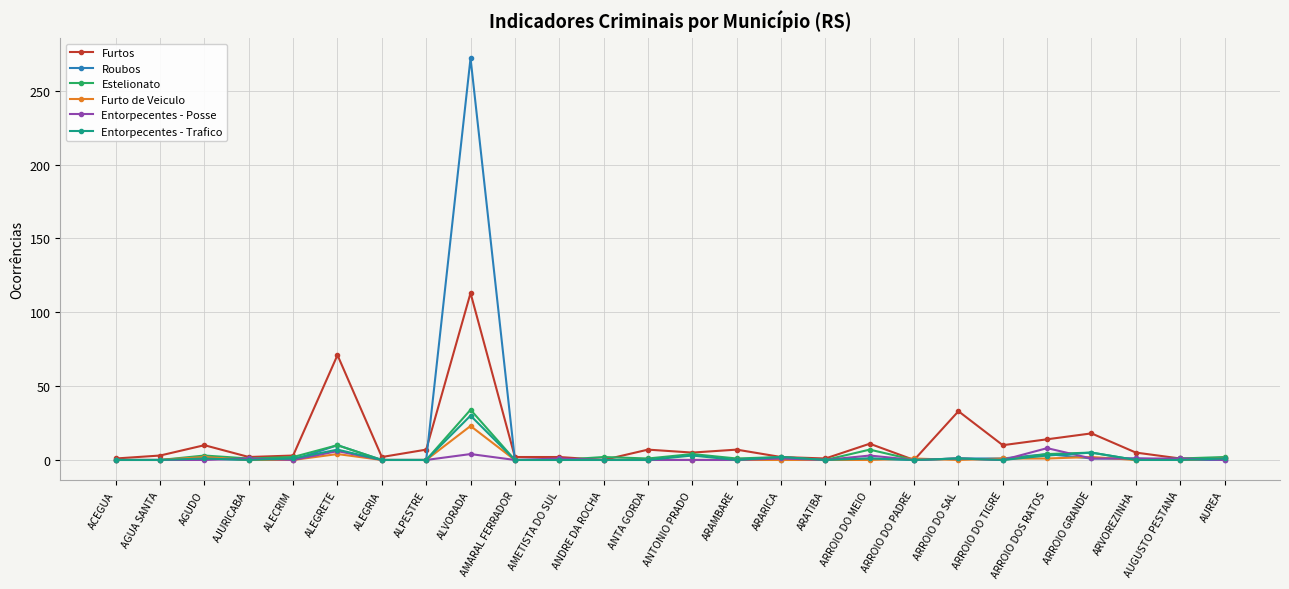

True or false: Furto de Veiculo has a value of 0 at AMARAL FERRADOR.

True